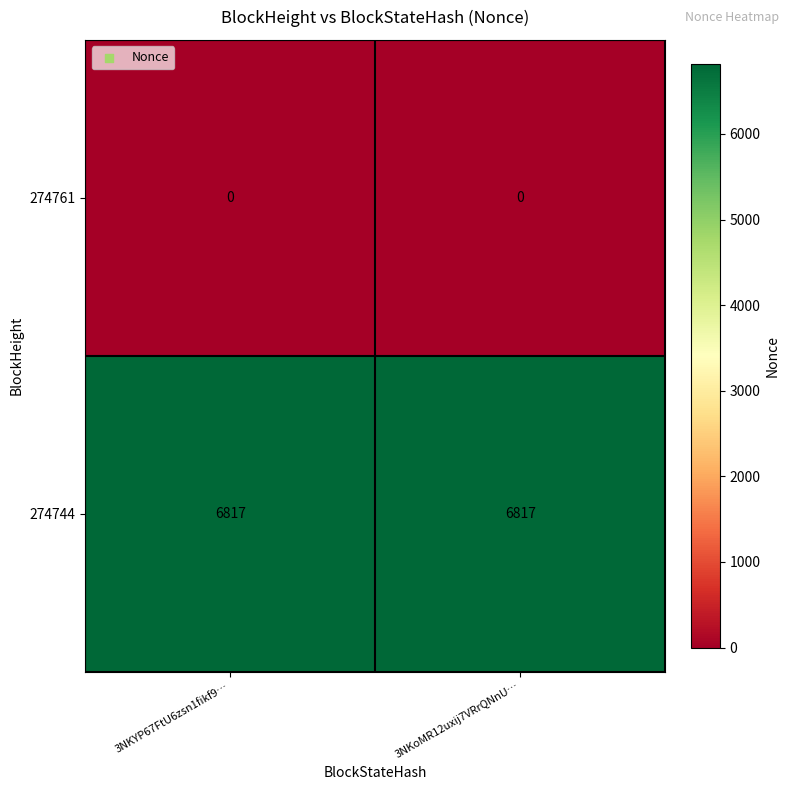

List the series in order of their overall mean, lowest first.

274761, 274744